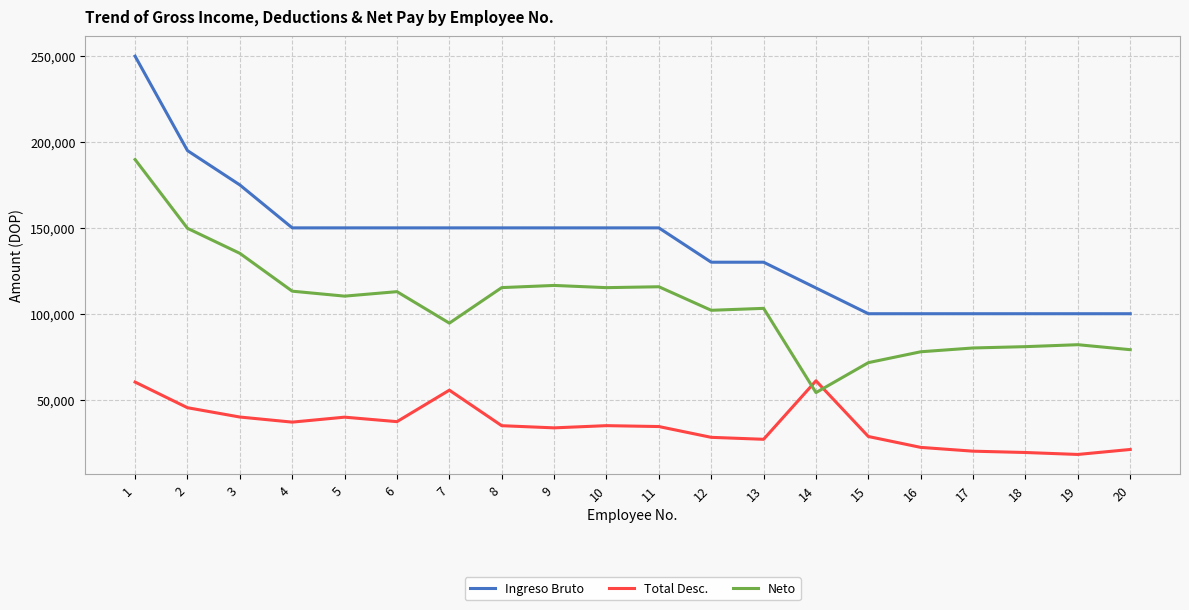

At how many categories does at least one series exceed 237232?

1